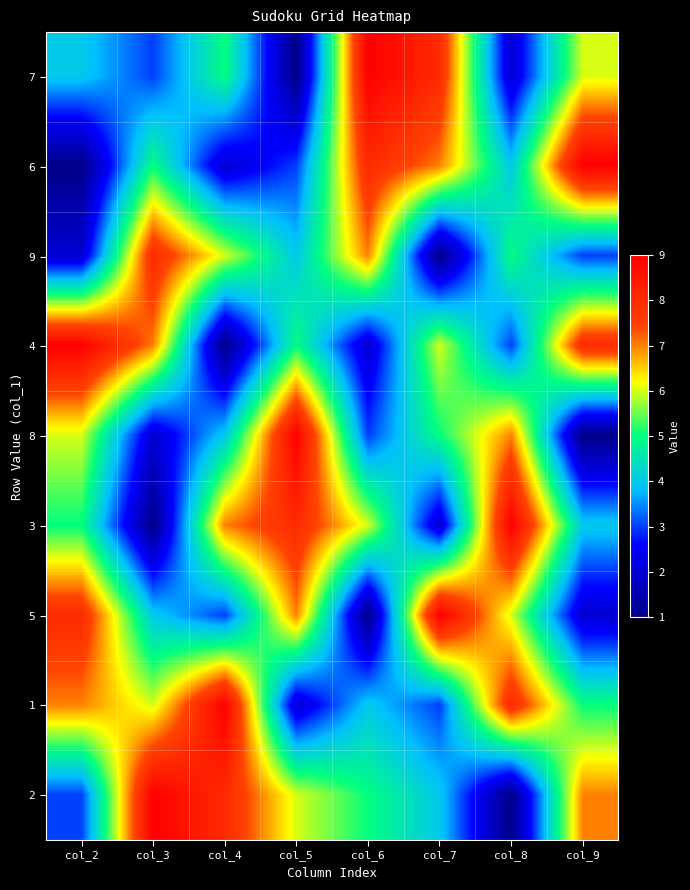

At which category is the sum across all series the highest?

col_2